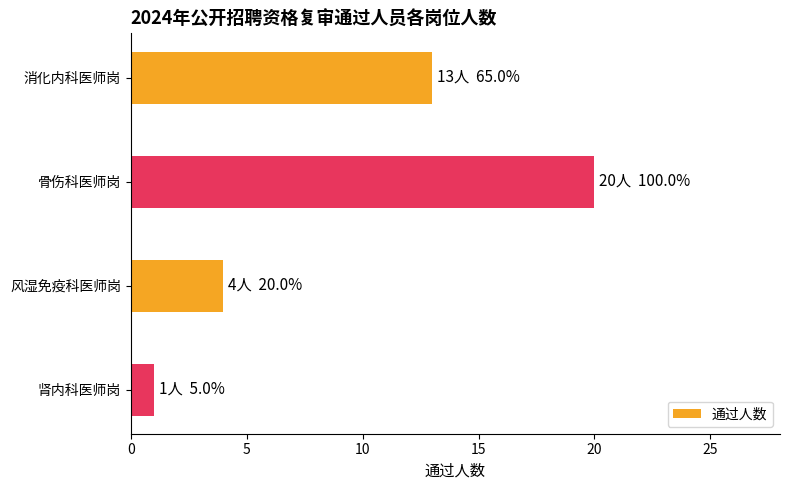

Reading top to bottom, what are all the values shown in this chart?

消化内科医师岗=13	骨伤科医师岗=20	风湿免疫科医师岗=4	肾内科医师岗=1